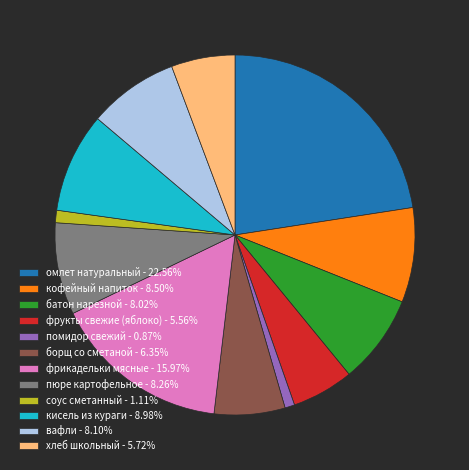

What is the ratio of the value at помидор свежий to the value at вафли?

0.1